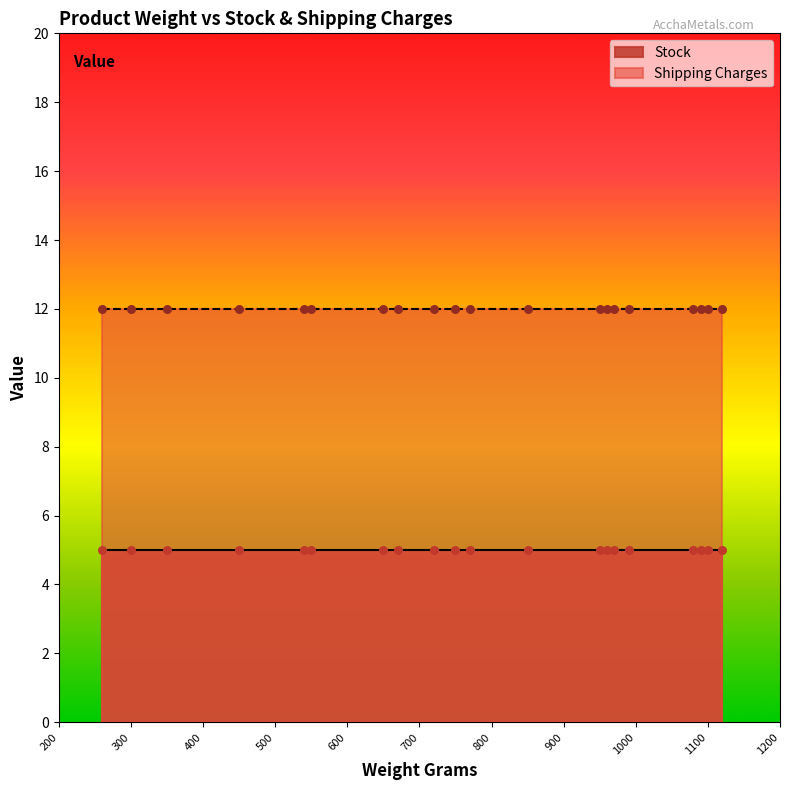

What is the total value across all series at 7?

17